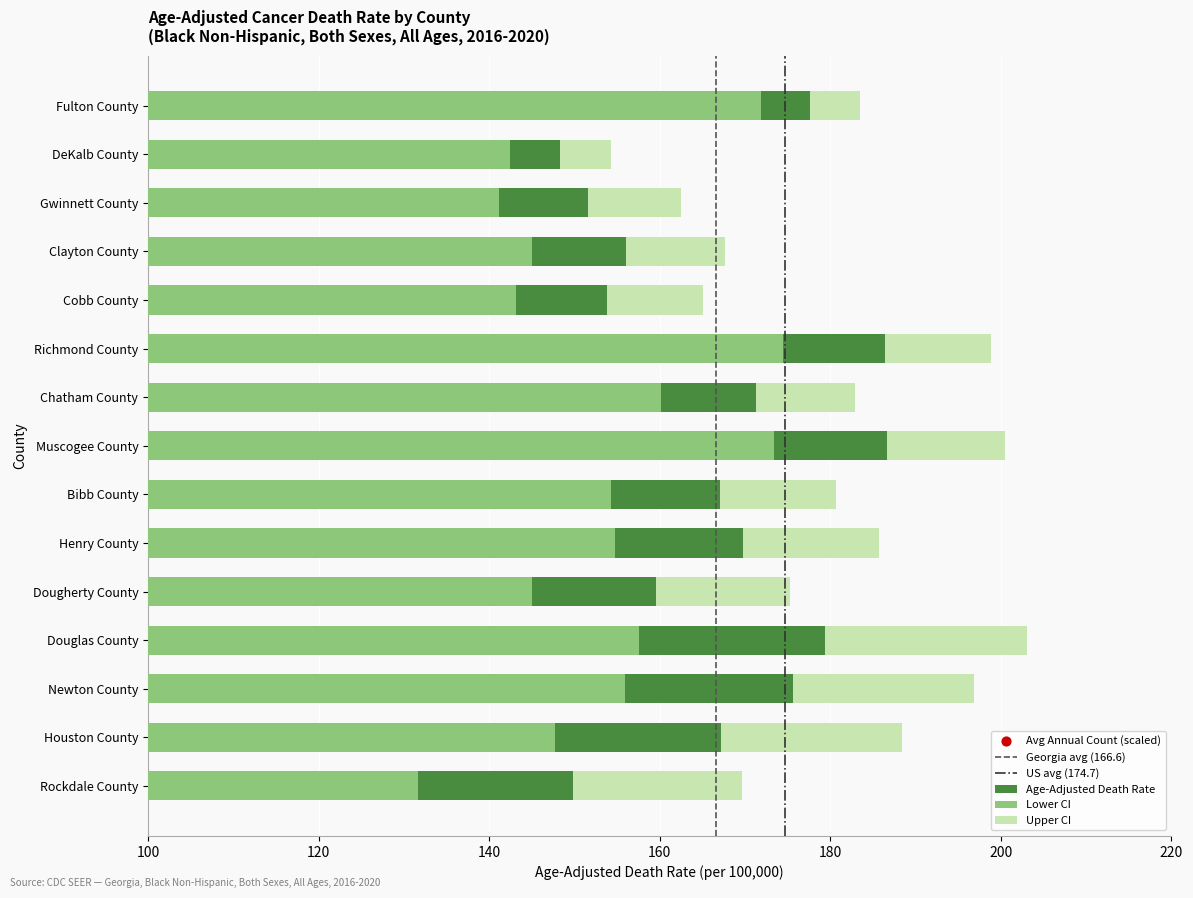

Which series contains the lowest Y value?

Lower CI